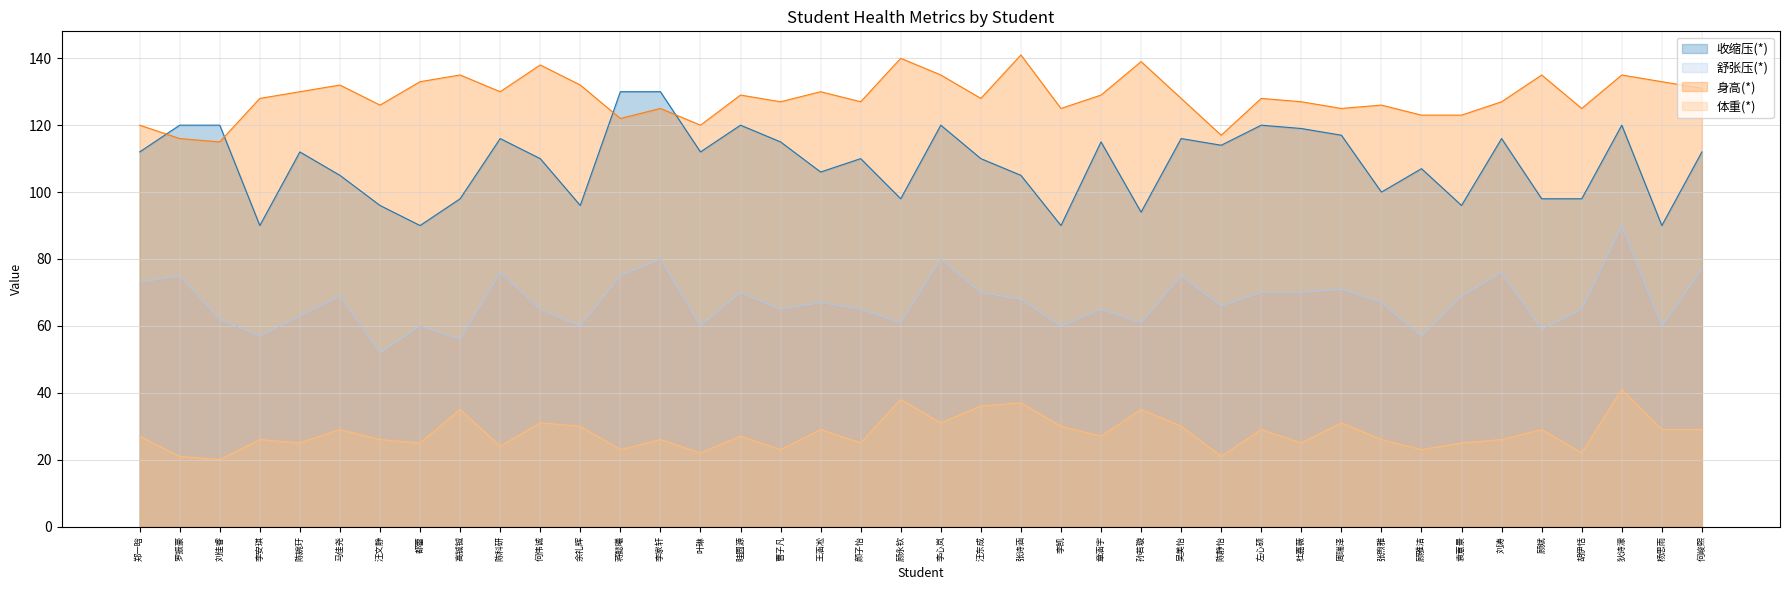

True or false: 体重(*) has more than 0 interior local peaks.

True